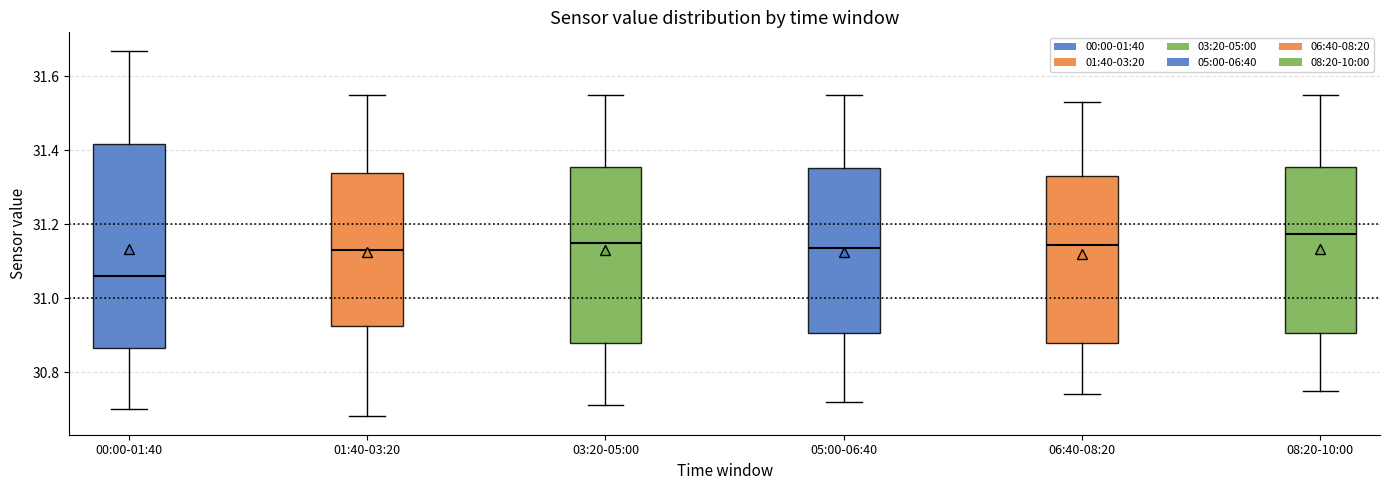

Reading left to right, read every box against the y-axis: the position of its median line, the range the box covers, and the ends of its whiskers. The values are not printed on the chart, so give them approximately, as read against the axis.

00:00-01:40: median 31.06, box 30.86 to 31.42, whiskers 30.70 to 31.68
01:40-03:20: median 31.14, box 30.92 to 31.34, whiskers 30.68 to 31.56
03:20-05:00: median 31.16, box 30.88 to 31.36, whiskers 30.72 to 31.56
05:00-06:40: median 31.14, box 30.90 to 31.36, whiskers 30.72 to 31.56
06:40-08:20: median 31.14, box 30.88 to 31.34, whiskers 30.74 to 31.54
08:20-10:00: median 31.18, box 30.90 to 31.36, whiskers 30.76 to 31.56